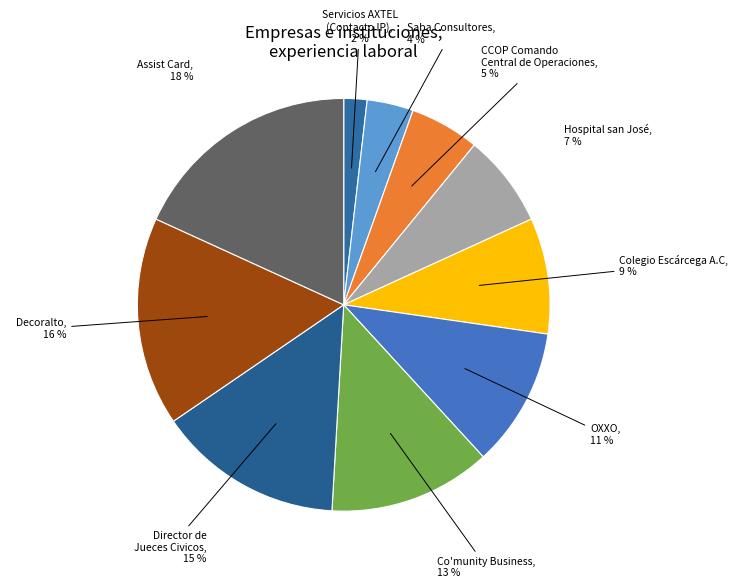

Count the number of slices in the pie.

10